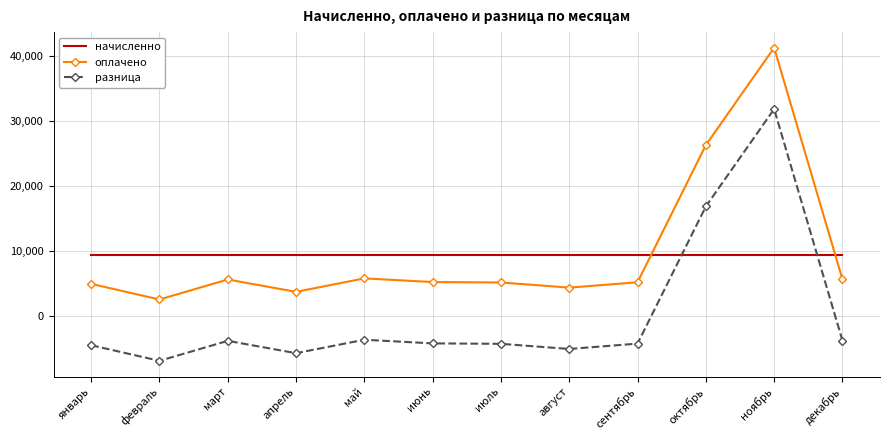

Which category has the highest value across all series?

ноябрь